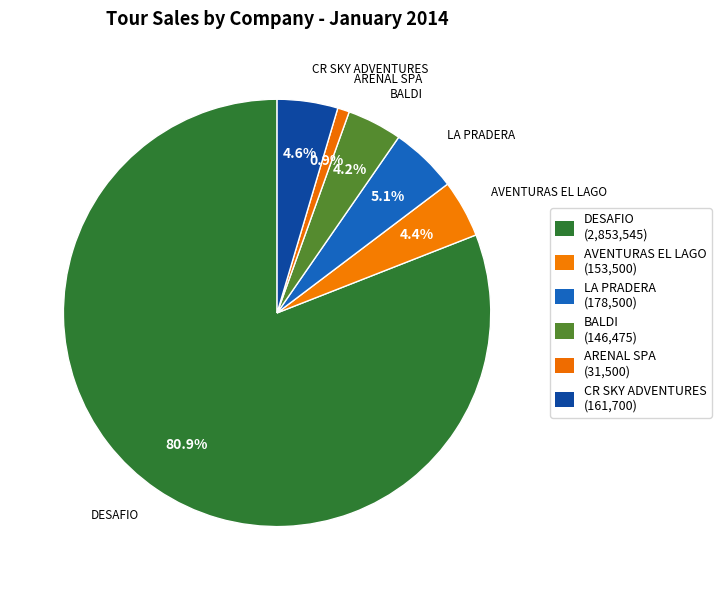

To the nearest percent, what is the average slice percentage?

17%